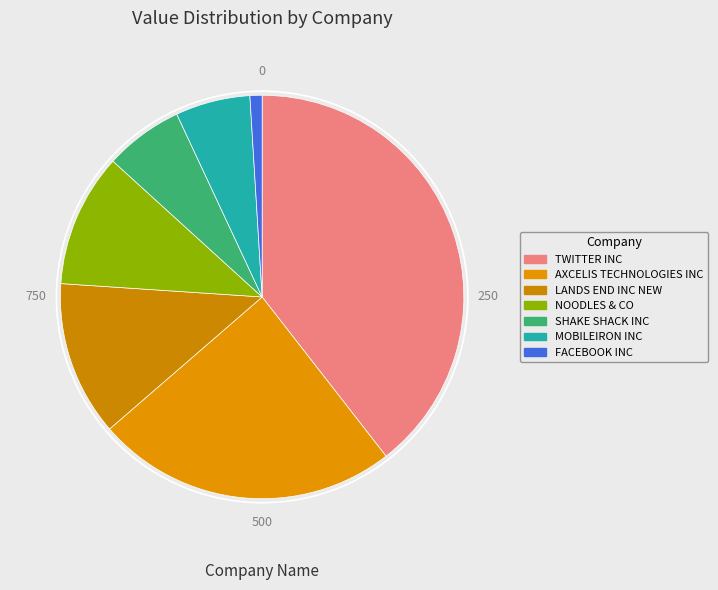

How many slices are in this pie chart?

7